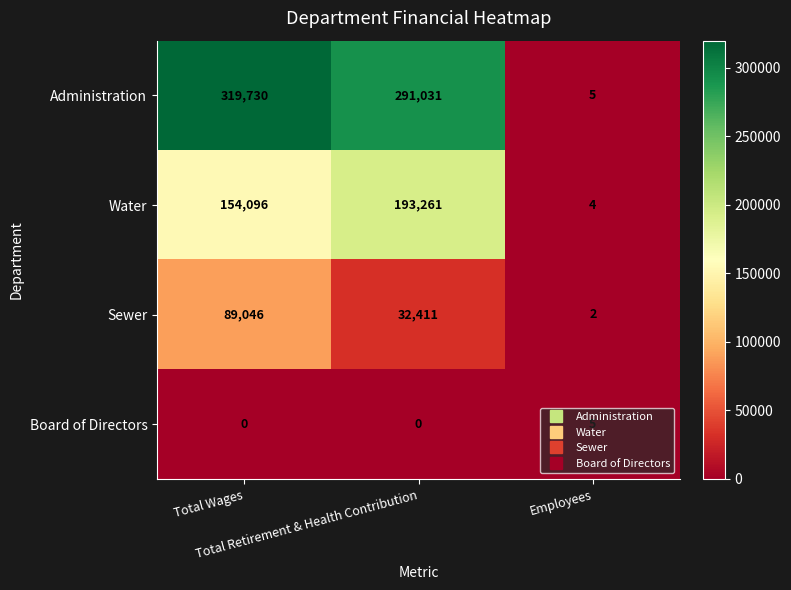

Which series has the largest total across all categories?

Administration